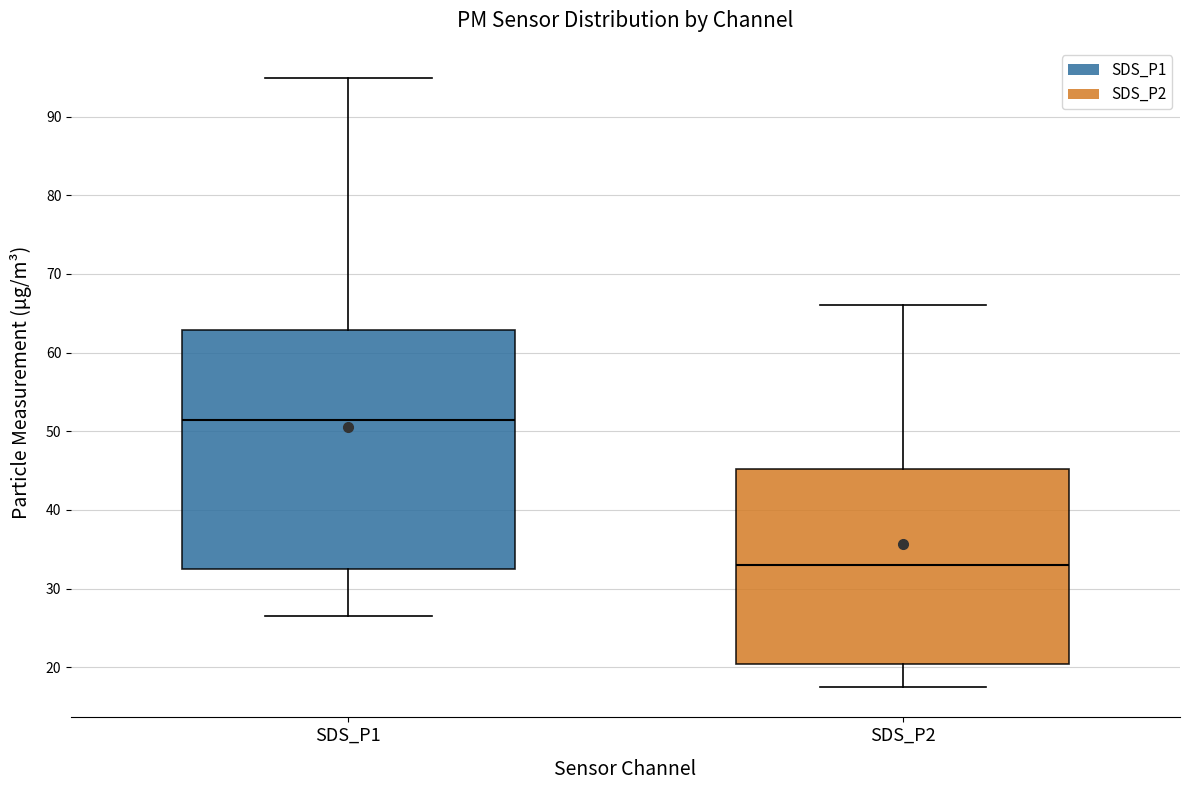

Comparing the boxes themselves (not the whiskers), which one is the tallest?

SDS_P1